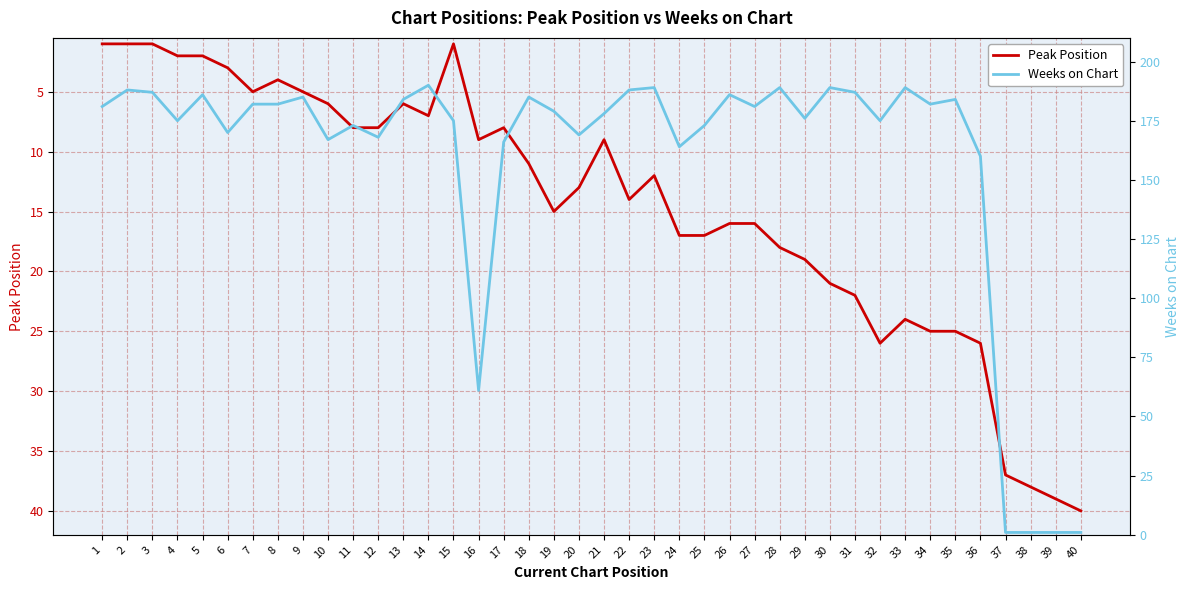

At which category does Peak Position reach its first local peak?

7